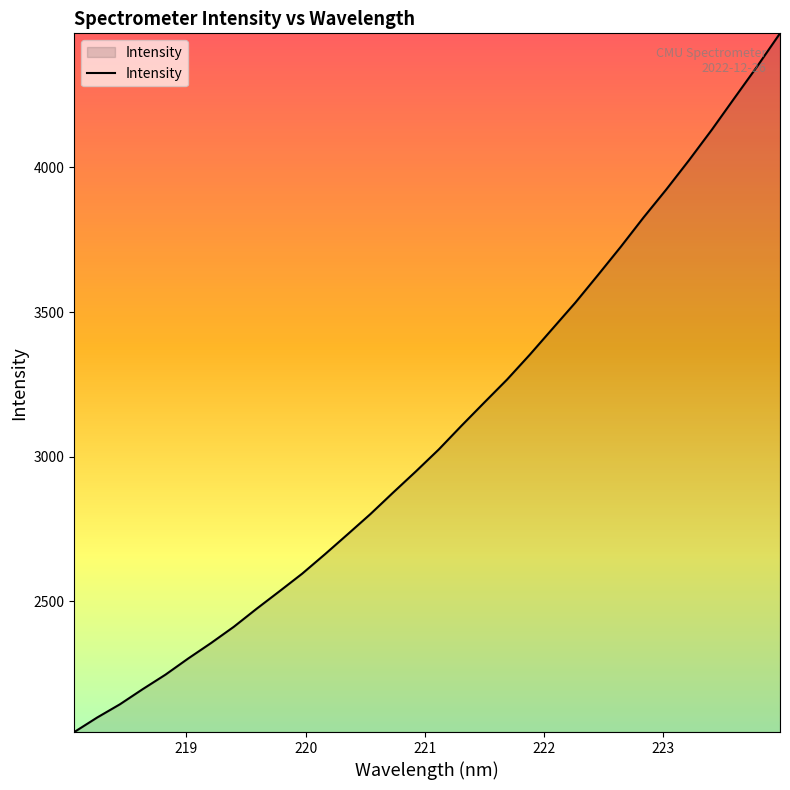

What is the smallest value displayed?

2048.5